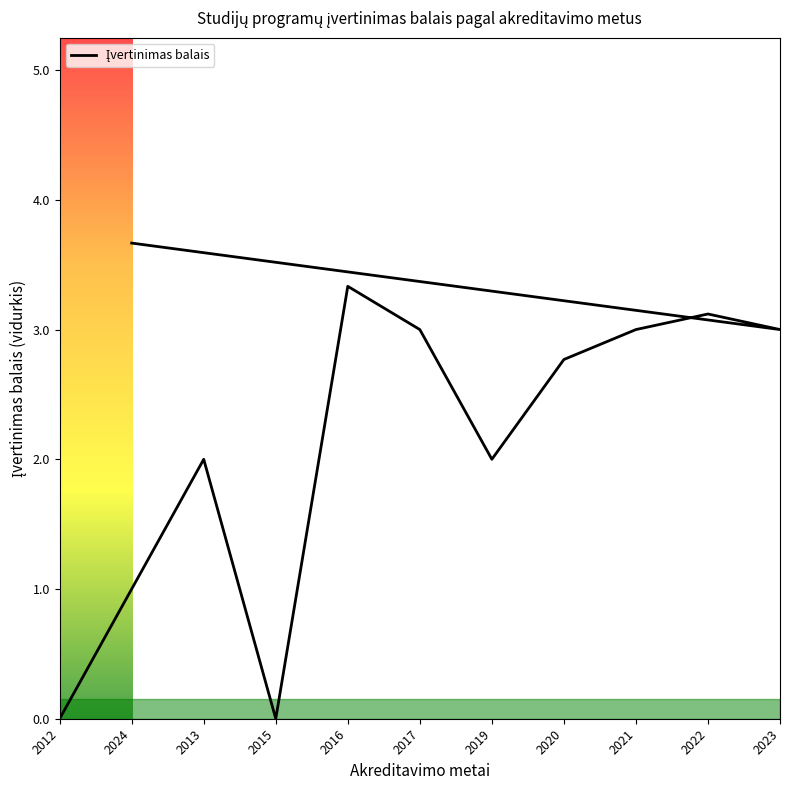

Reading left to right, list all the values displayed in this chart.

2012=0.0	2013=2.0	2015=0.0	2016=3.3	2017=3.0	2019=2.0	2020=2.8	2021=3.0	2022=3.1	2023=3.0	2024=3.7